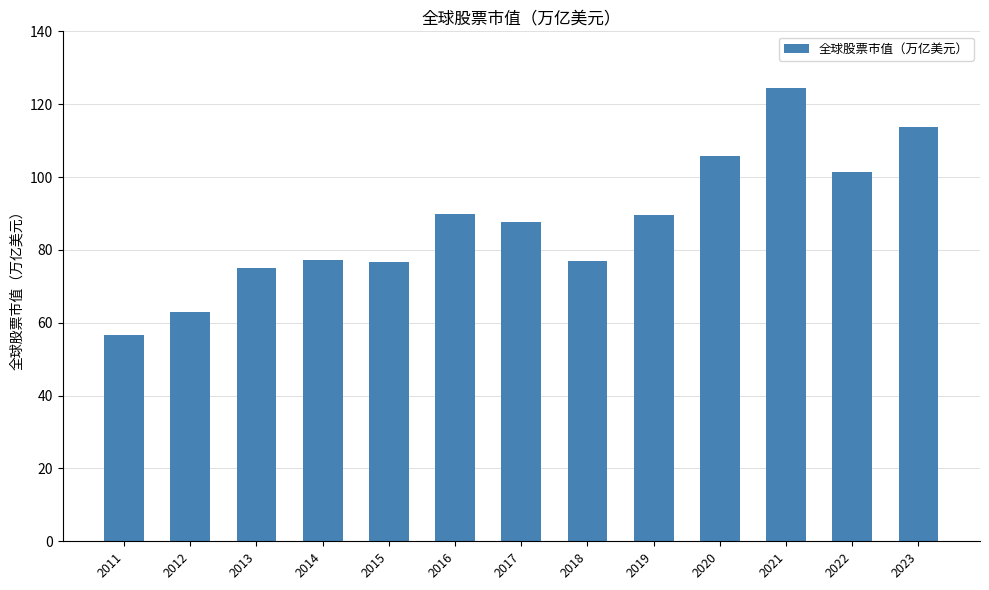

Read the value at 2019.

89.6